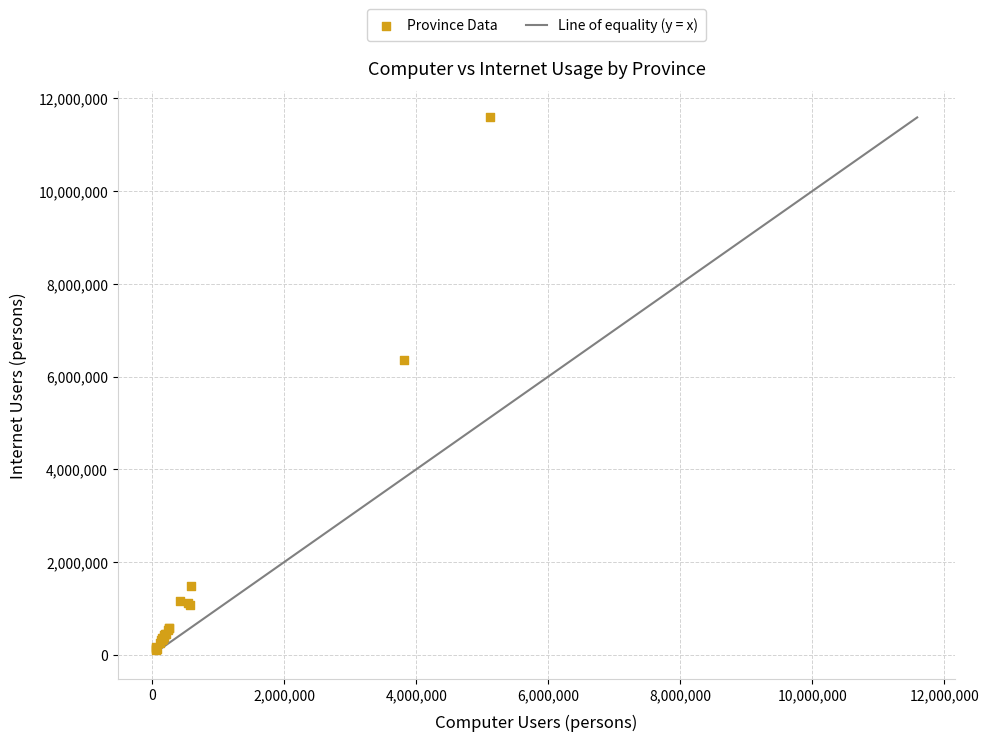

What Y value in the scatter plot is closest to 5843675?

6351558.4